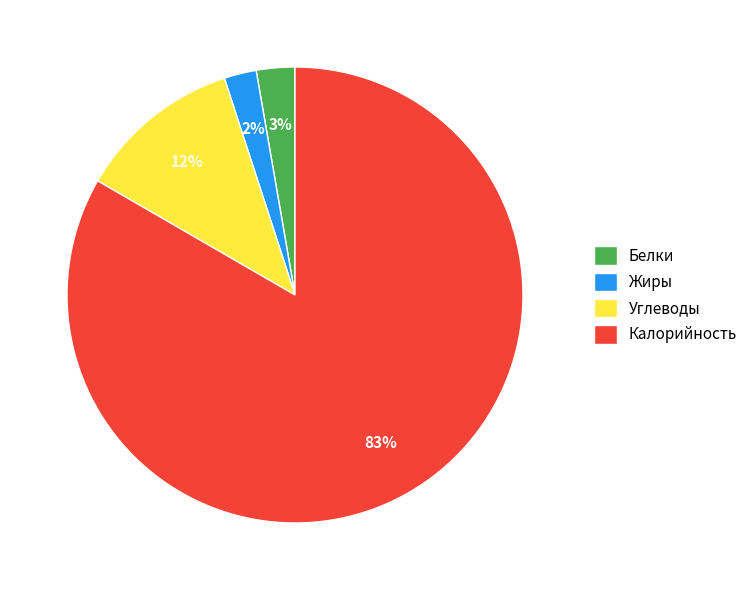

To the nearest percent, what portion does Белки represent?

3%